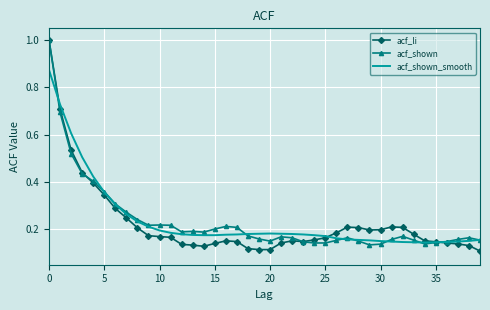

What is the highest value of the acf_li series?

1.0